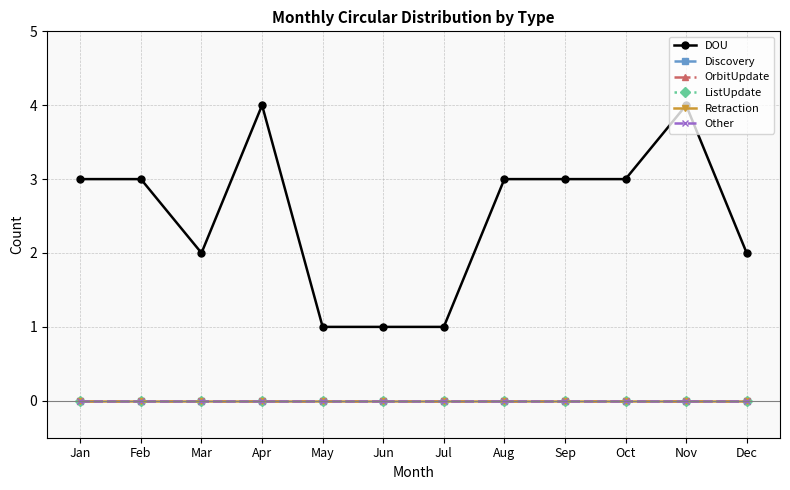

Is this an area chart (filled region under the line)?

No